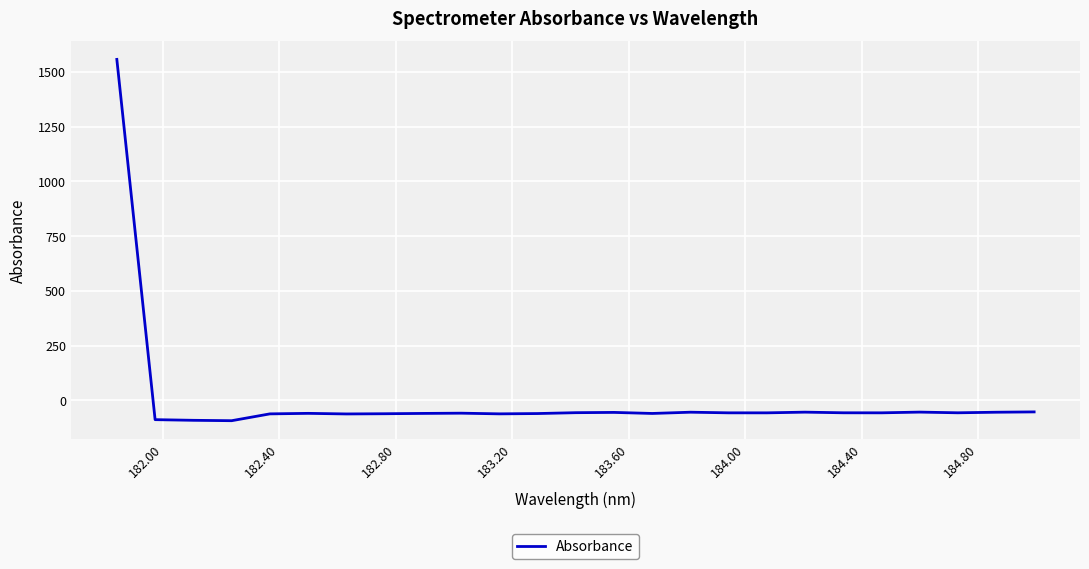

What is the difference between the maximum and minimum values?

1649.2